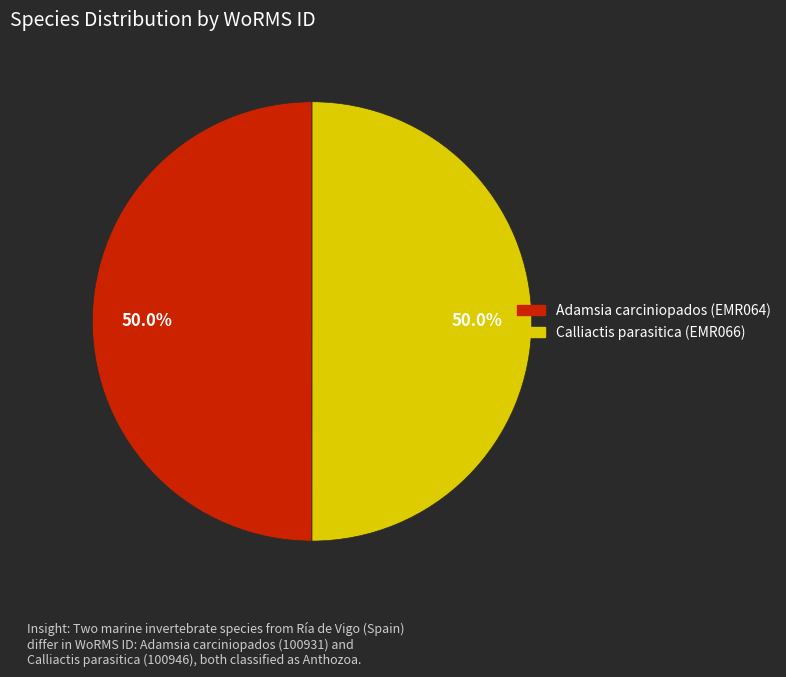

What is the ratio of the value at Adamsia carciniopados (EMR064) to the value at Calliactis parasitica (EMR066)?

1.0